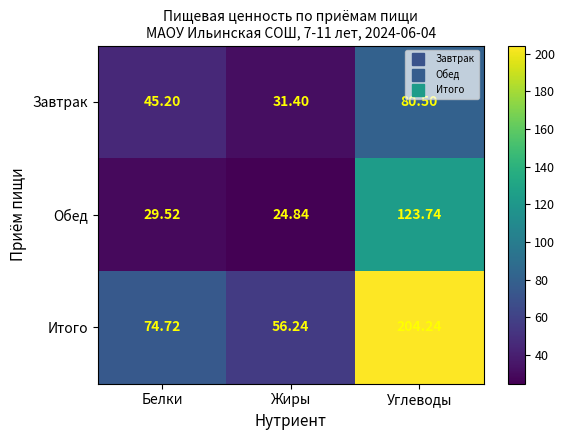

At which category is the sum across all series the highest?

Углеводы